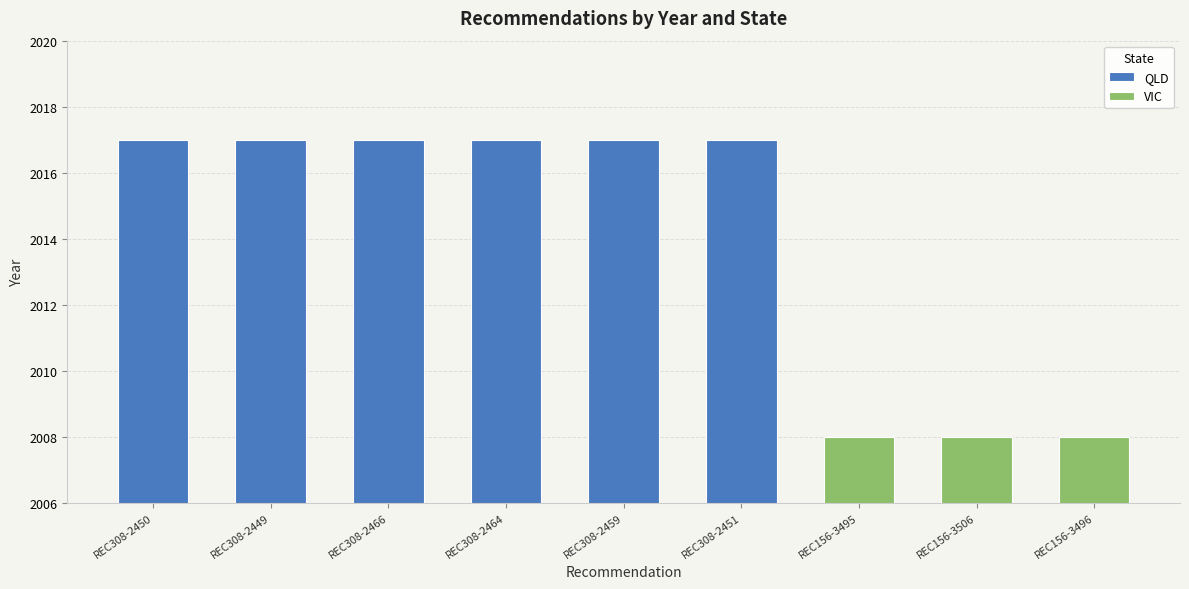

What is the sum of the values at REC308-2449 and REC156-3495?

4025